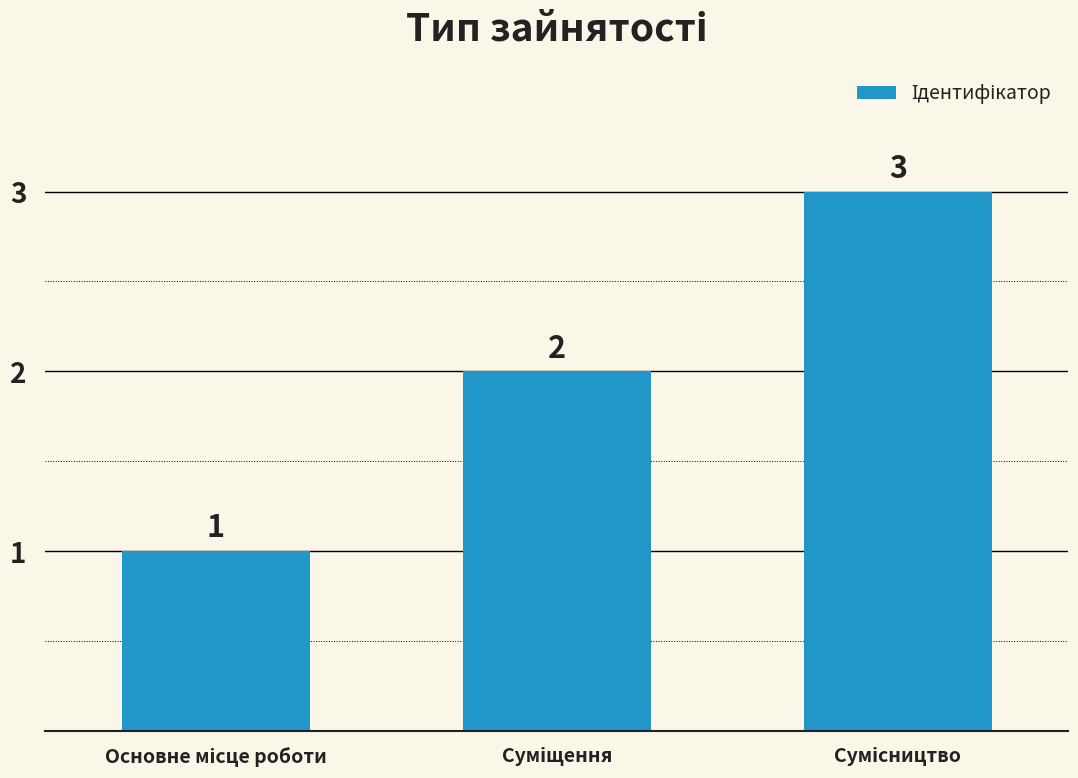

What is the greatest value displayed?

3